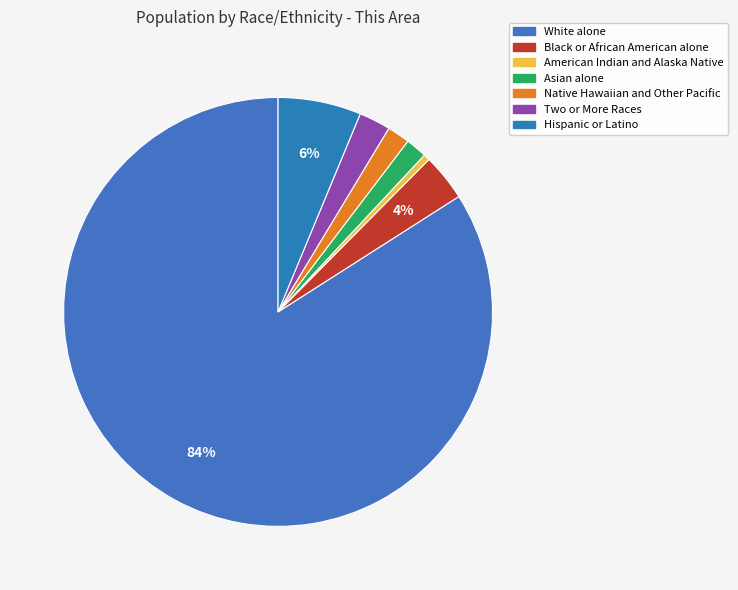

What is the largest slice in the pie chart?

White alone